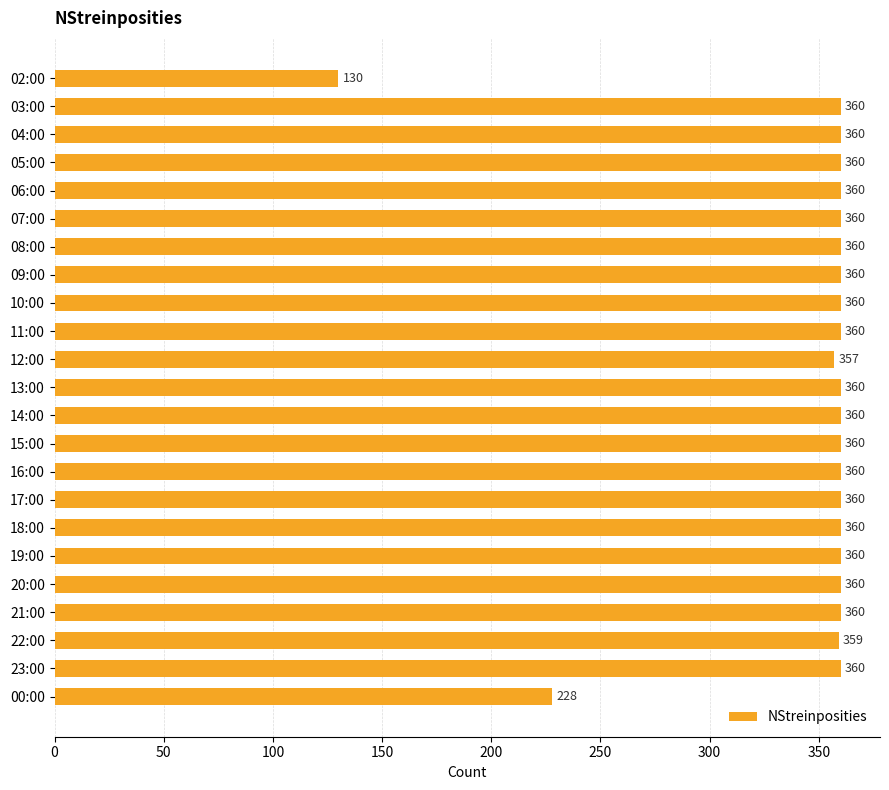

Reading top to bottom, transcribe all the data shown in this chart.

130	360	360	360	360	360	360	360	360	360	357	360	360	360	360	360	360	360	360	360	359	360	228